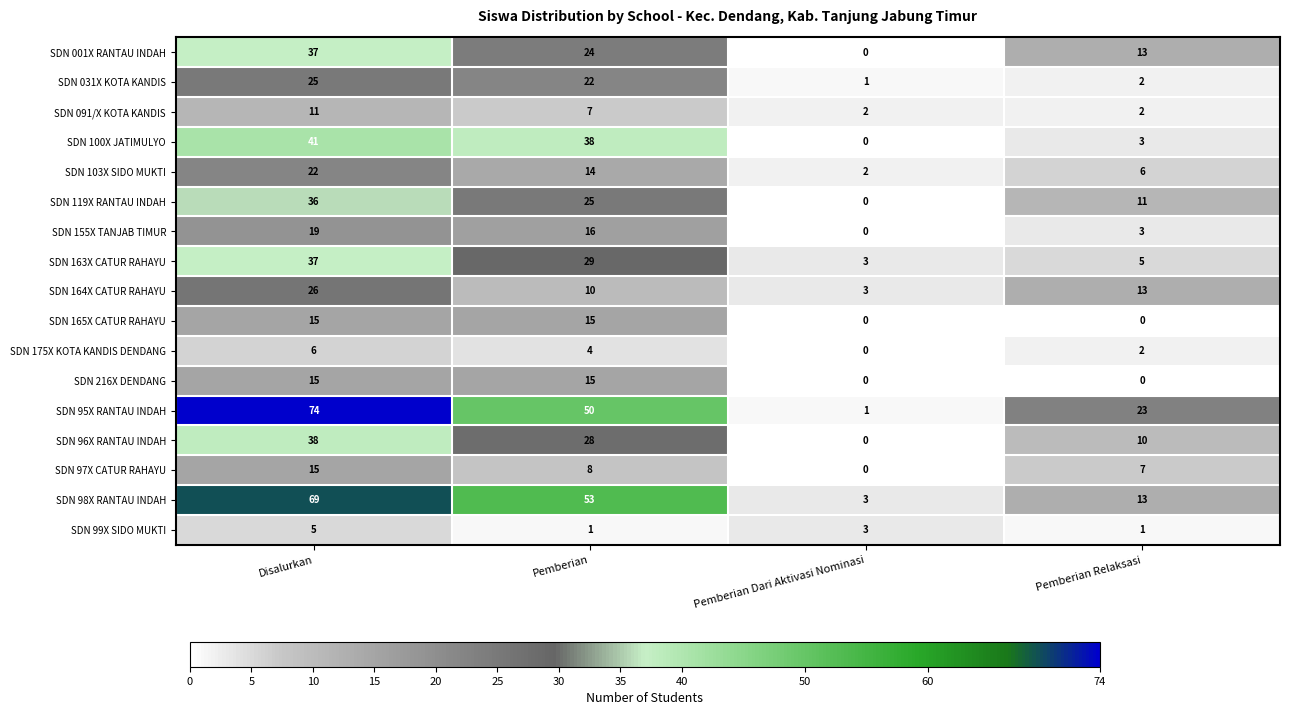

The value of SDN 165X CATUR RAHAYU at Pemberian is 22. True or false?

False